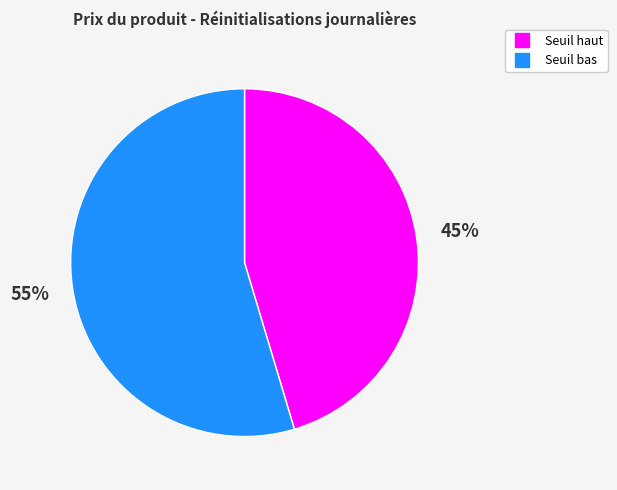

Does any single category account for the majority?

Yes